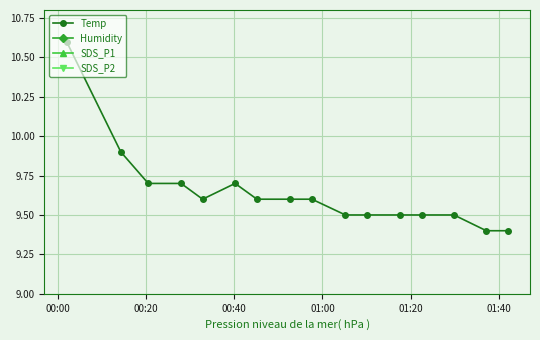

True or false: Temp has more than 0 interior local peaks.

True